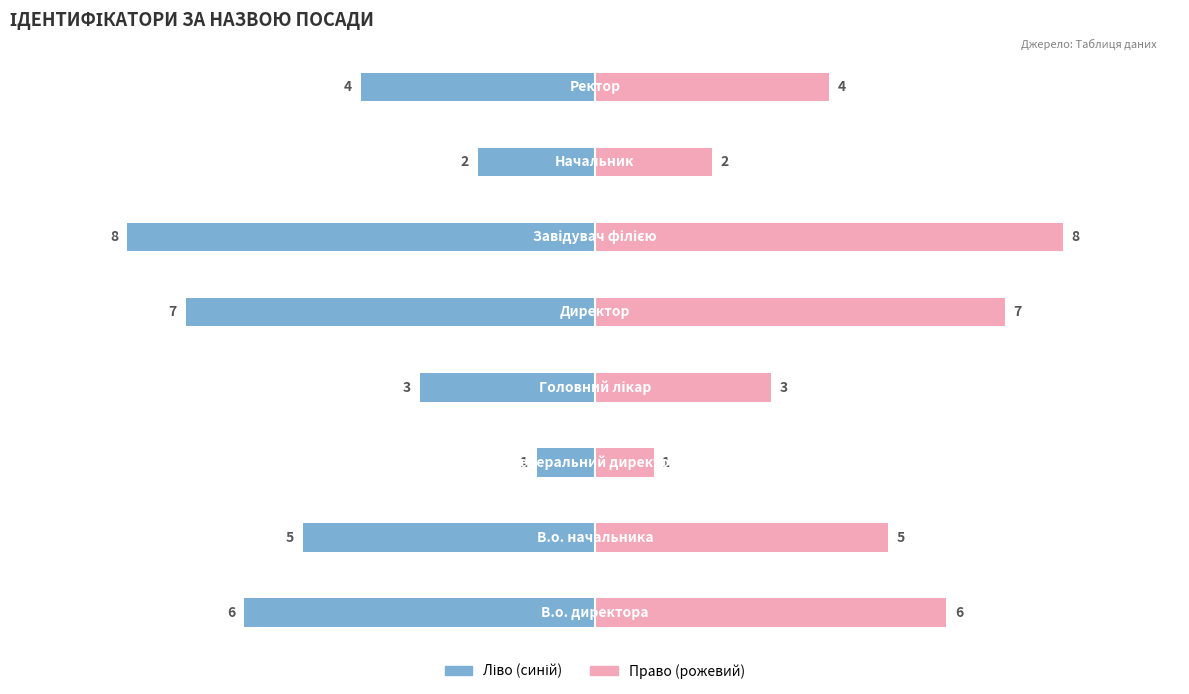

Reading left to right, transcribe all the data shown in this chart.

Ідентифікатор (ліво): -6	-5	-1	-3	-7	-8	-2	-4
Ідентифікатор (право): 6	5	1	3	7	8	2	4